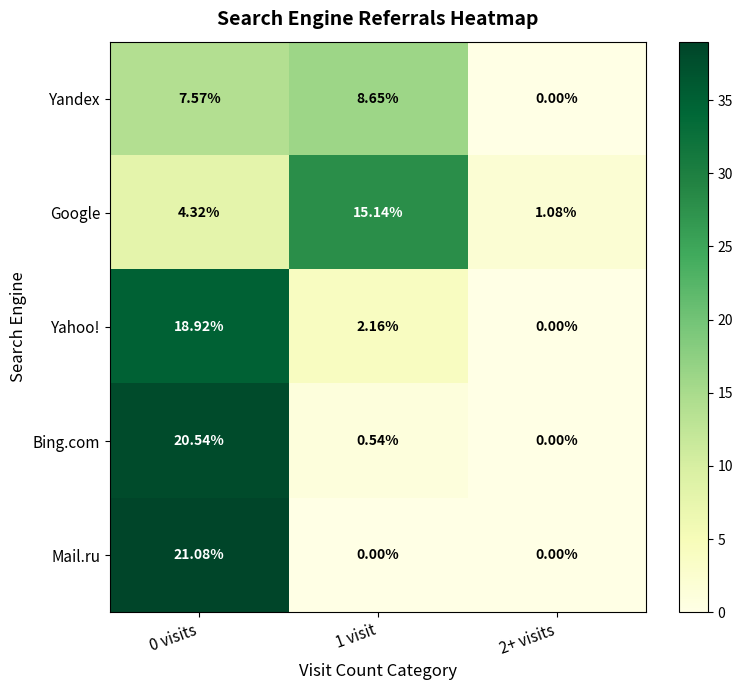

List the series in order of their peak value, lowest first.

Yandex, Google, Yahoo!, Bing.com, Mail.ru